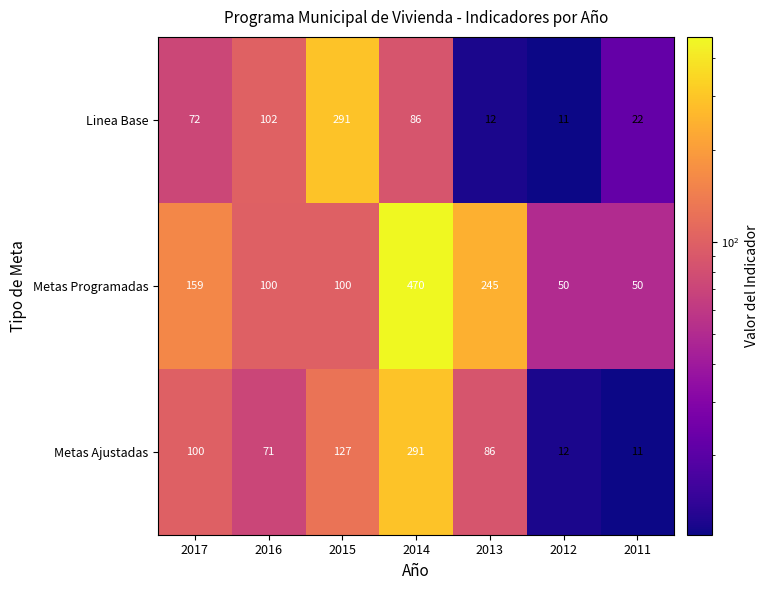

Which series has the largest range (max minus min)?

Metas Programadas